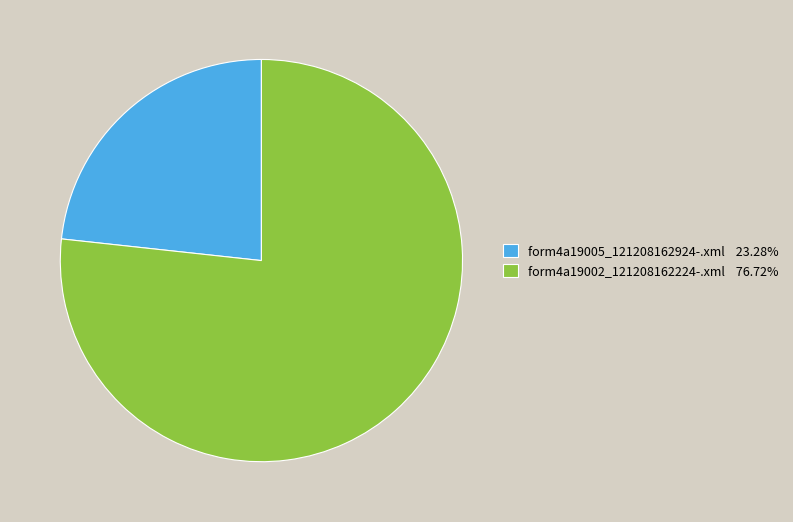

What is the largest slice in the pie chart?

form4a19002_121208162224-.xml